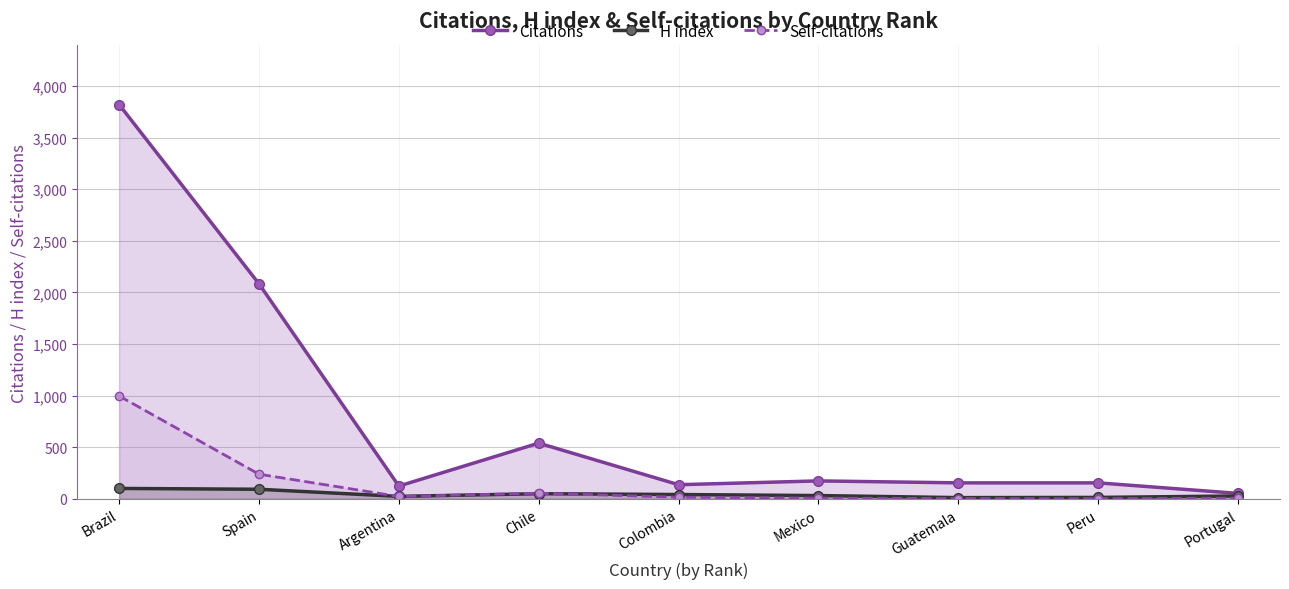

Between Colombia and Mexico, which series saw the biggest shift?

Citations